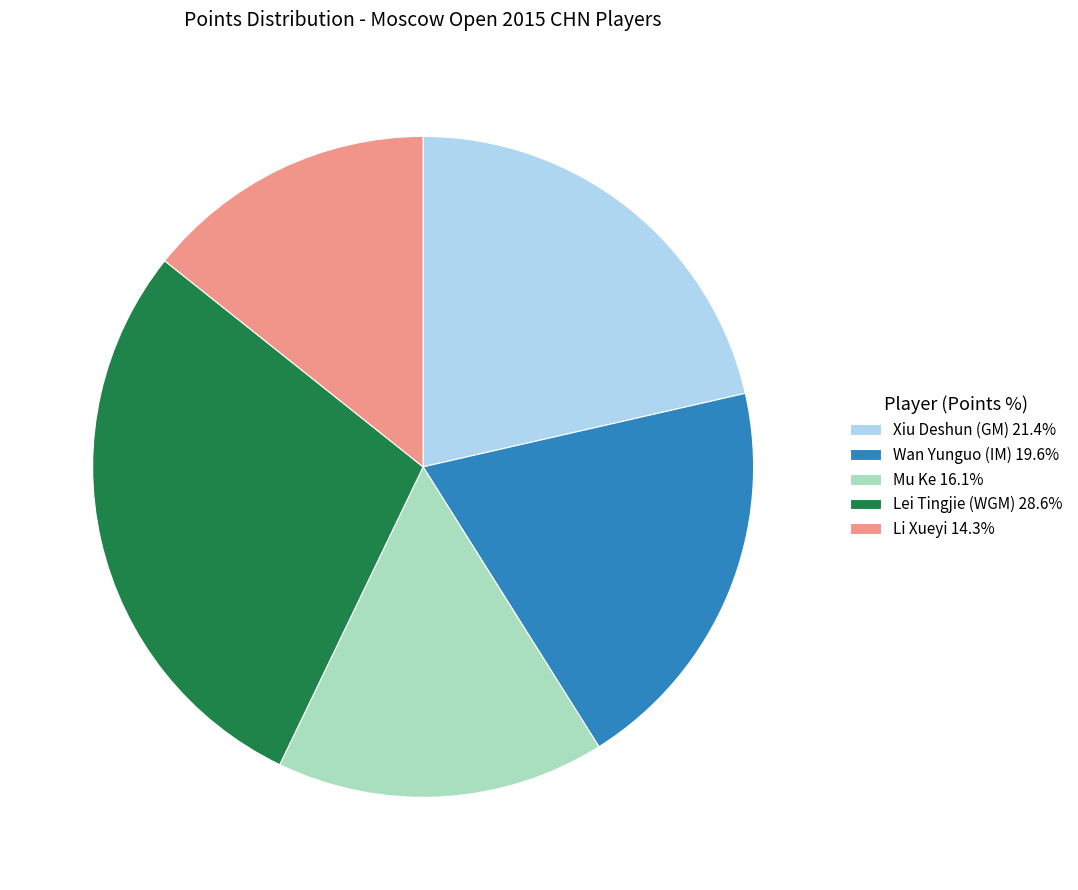

Is there a majority slice in this chart?

No